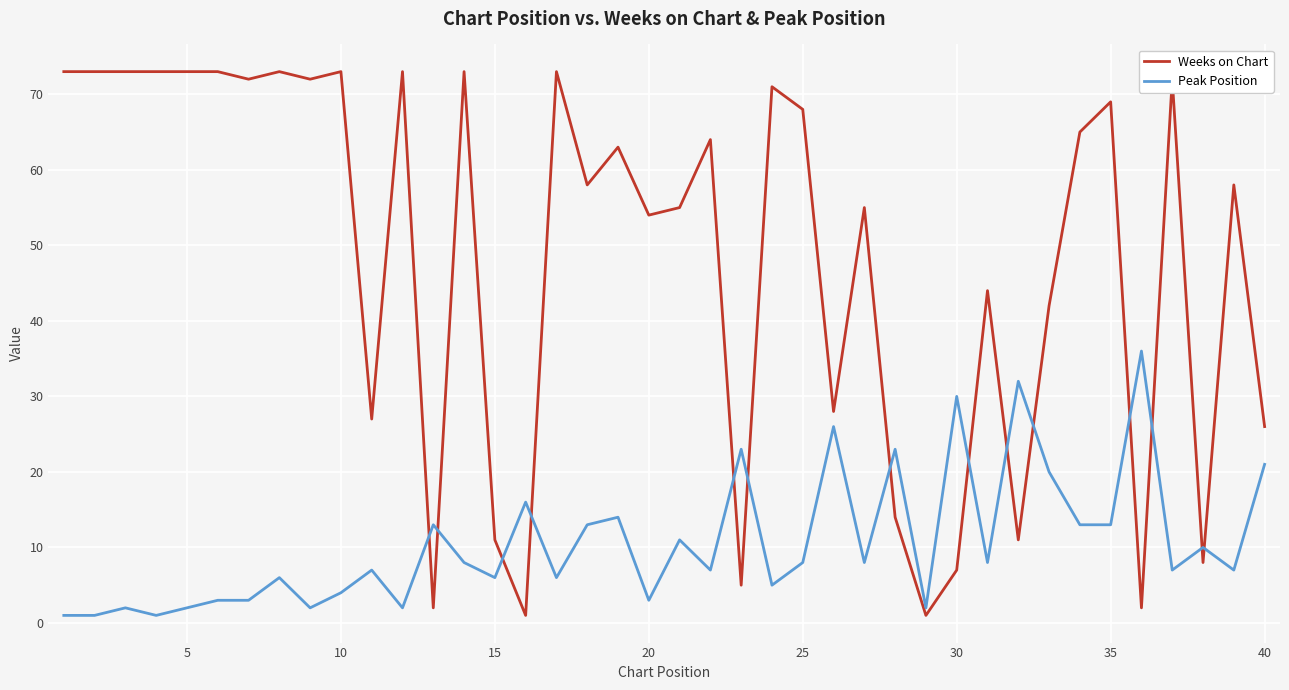

Which series has the widest spread of values?

Weeks on Chart